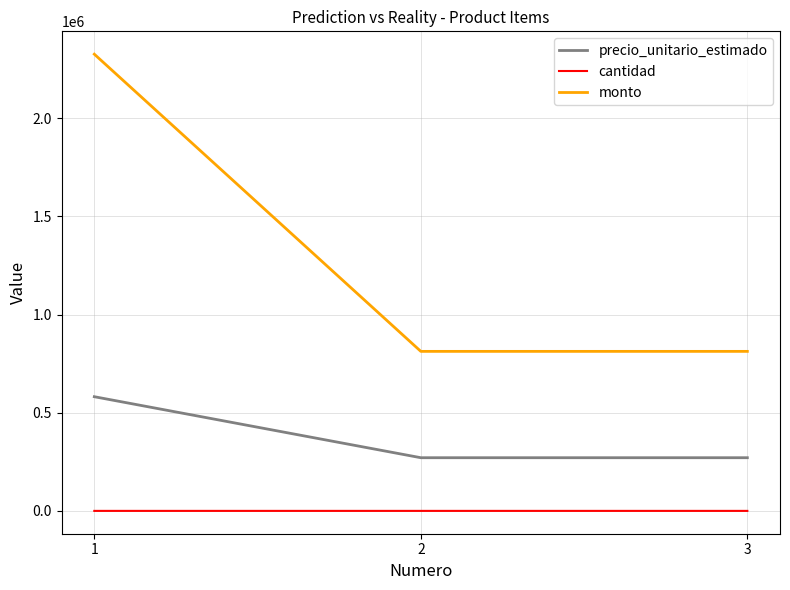

What is the highest value of the precio_unitario_estimado series?

581639